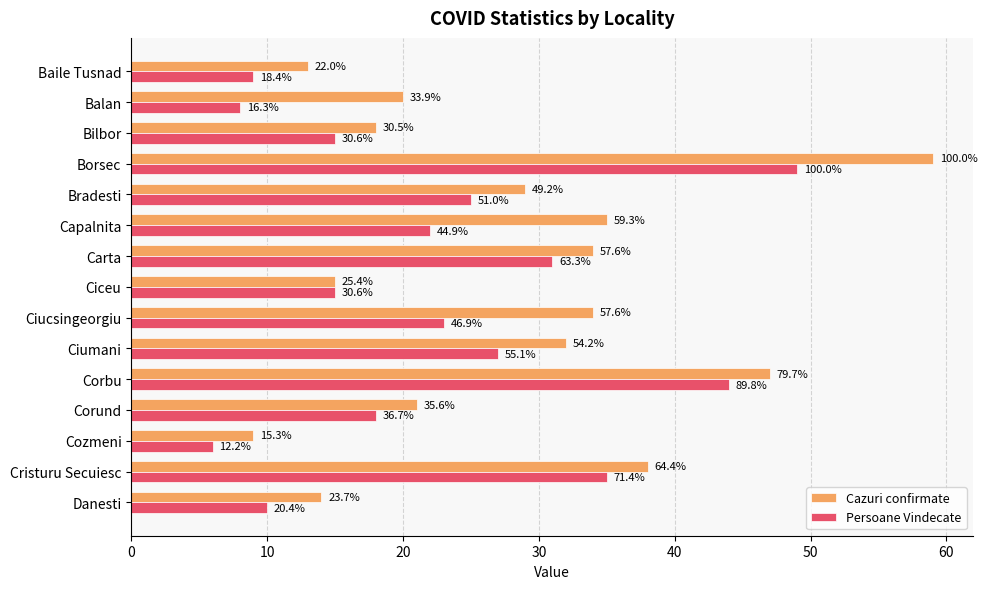

What are all the series names shown in the legend?

Cazuri confirmate, Persoane Vindecate